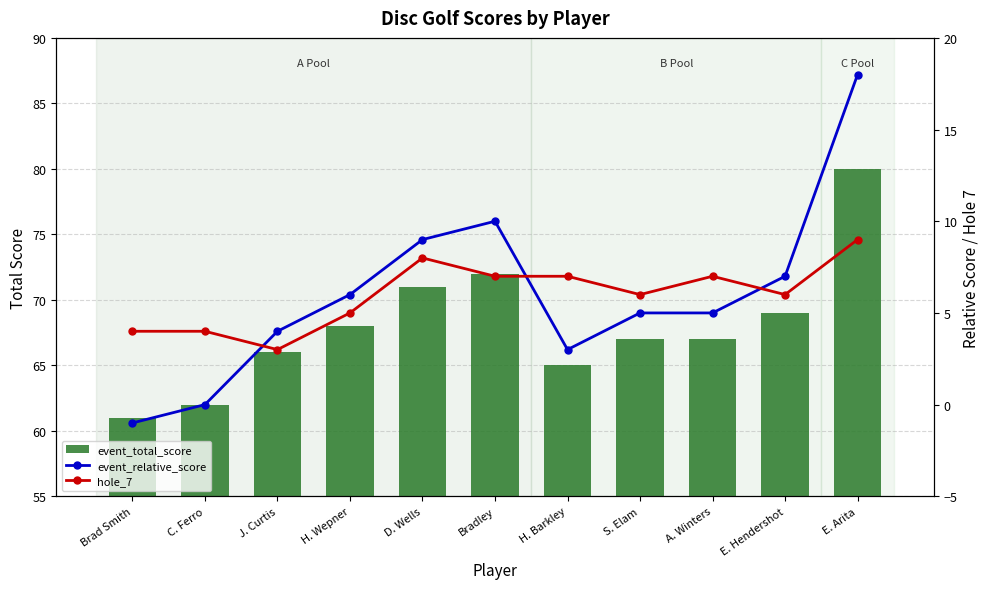

How many negative values does the event_relative_score series have?

1